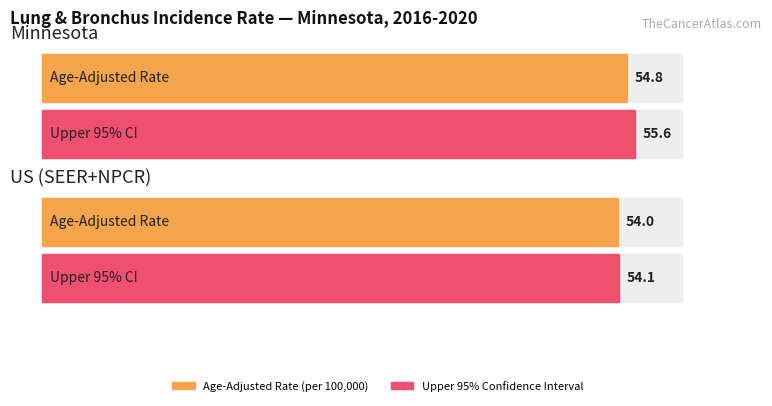

The Age-Adjusted Incidence Rate series shows 85.8 at Minnesota. True or false?

False